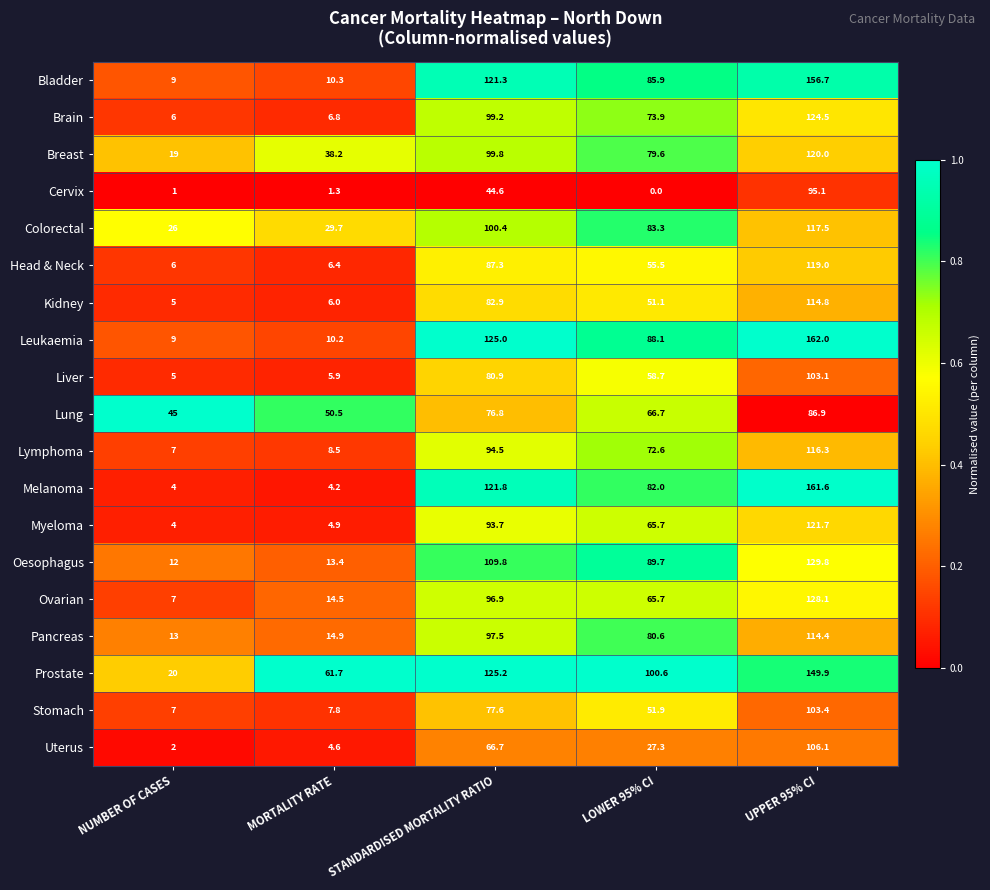

Which series has the widest spread of values?

Melanoma